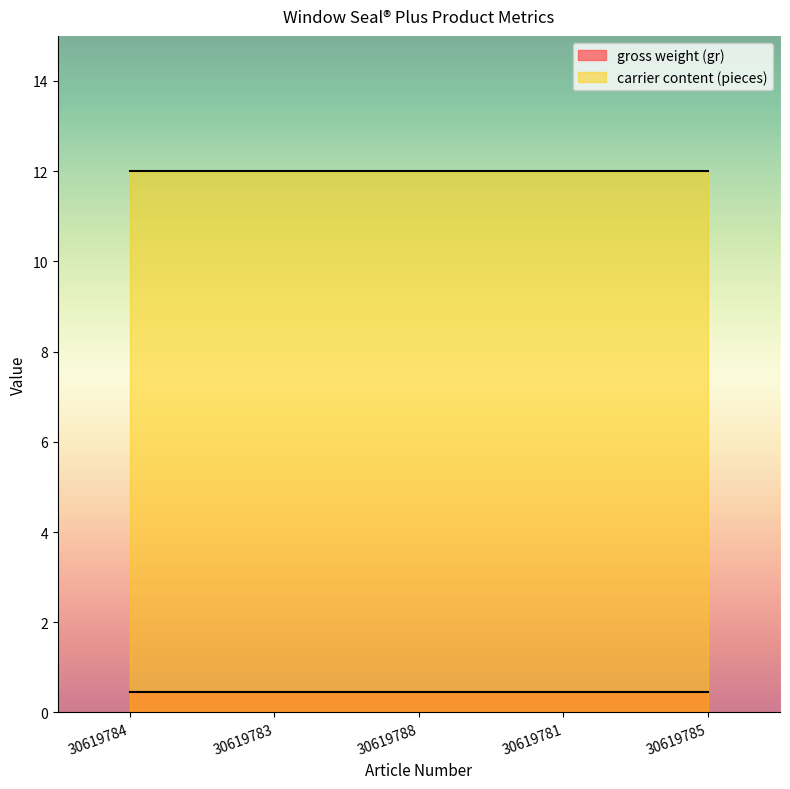

True or false: gross weight (gr) and carrier content (pieces) intersect in this chart.

False